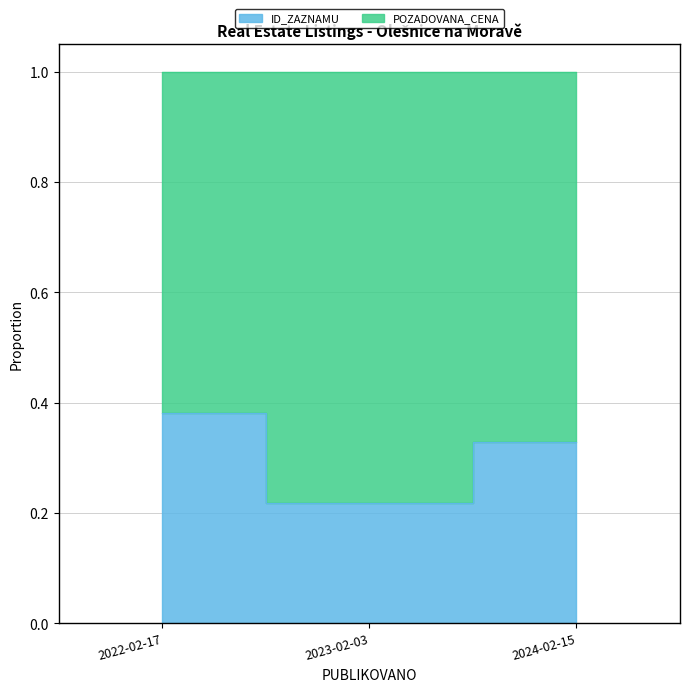

Which category has the highest value across all series?

2022-02-17